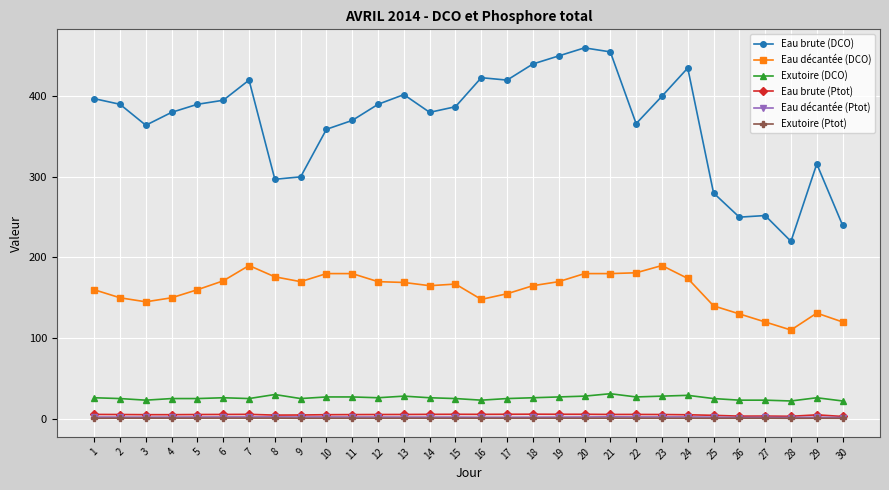

True or false: Eau décantée (DCO) has more than 2 interior local peaks.

True